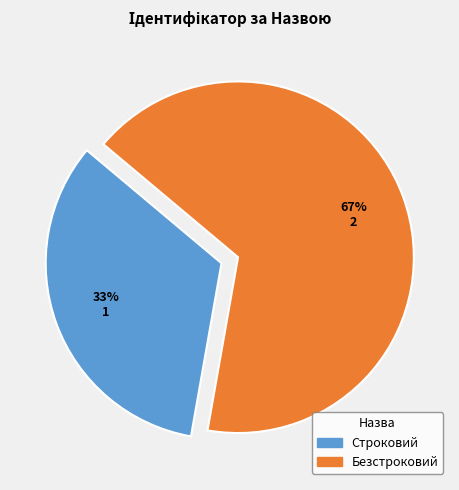

What is the ratio of the value at Безстроковий to the value at Строковий?

2.0